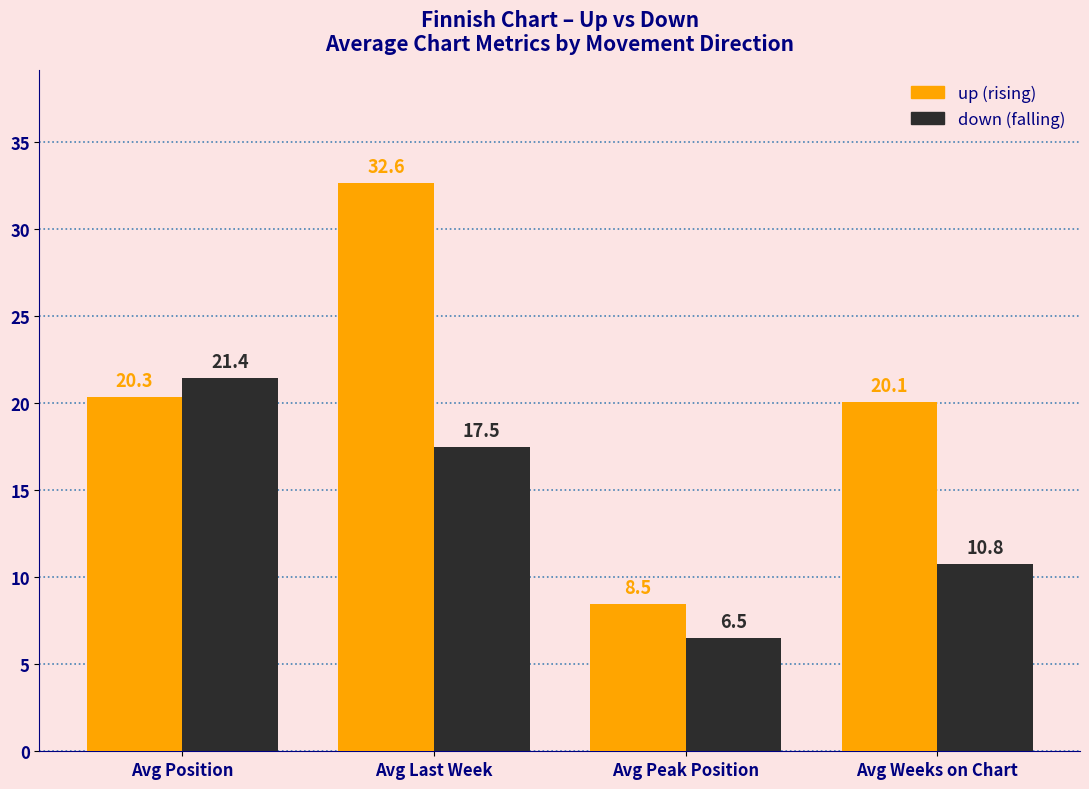

What is the label of the 2nd bar from the left?

Avg Last Week